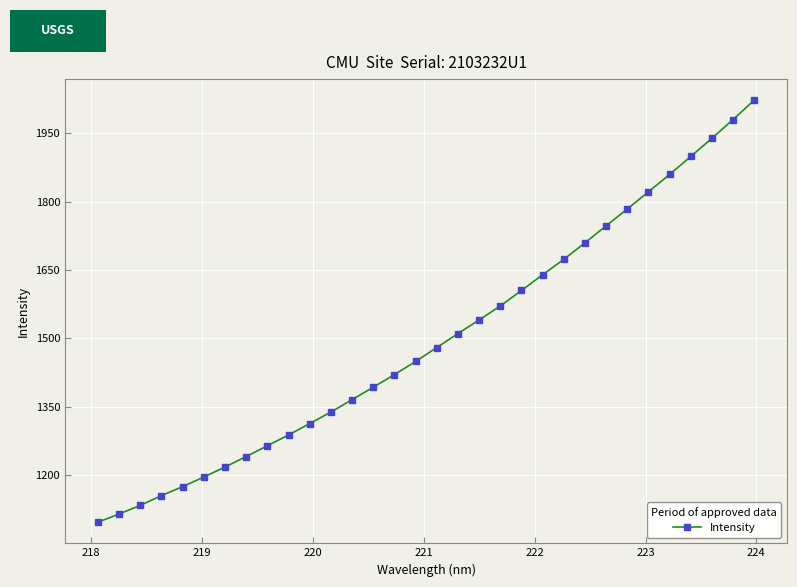

What is the value of the 8th point from the left?

1240.8